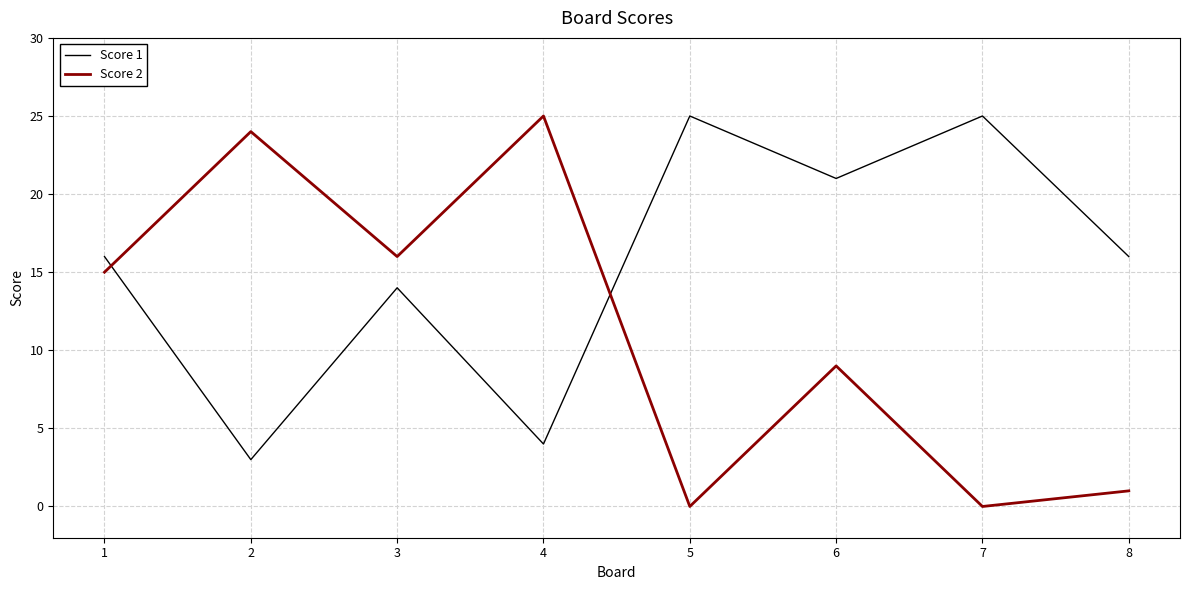

What is the highest value of the Score 1 series?

25